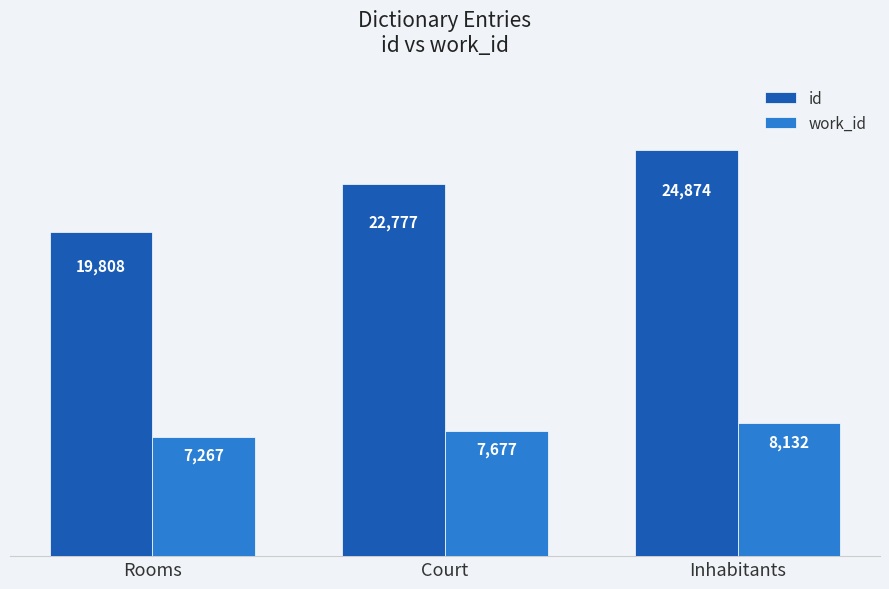

How many distinct data groups are displayed?

2